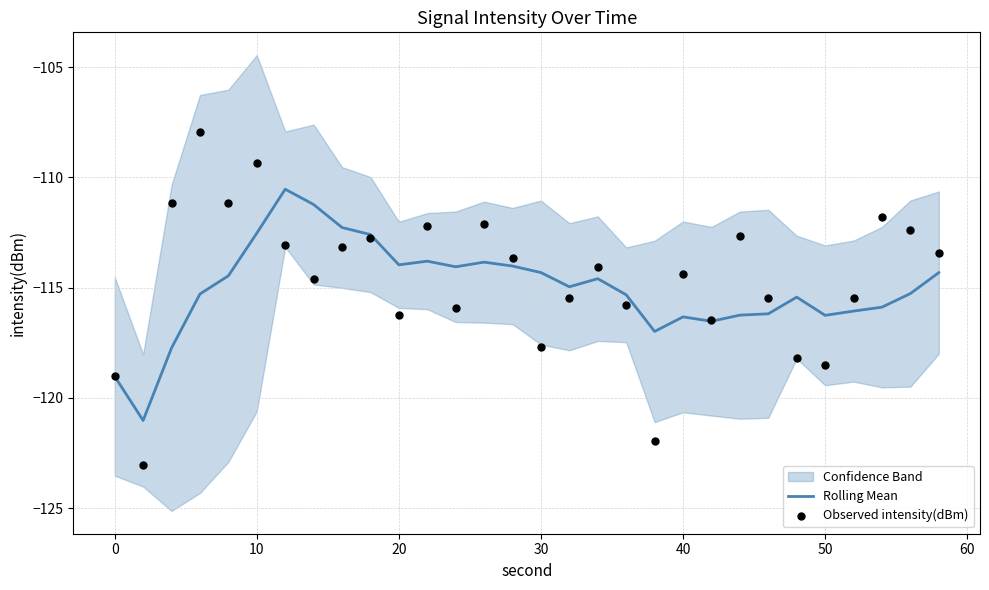

What is the lowest value of the Rolling Mean series?

-121.0